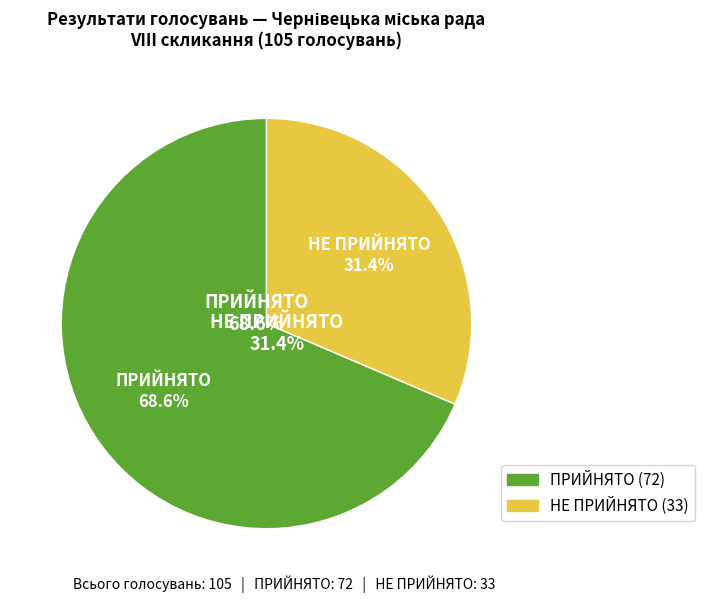

To the nearest percent, what is the combined percentage of НЕ ПРИЙНЯТО and ПРИЙНЯТО?

100%